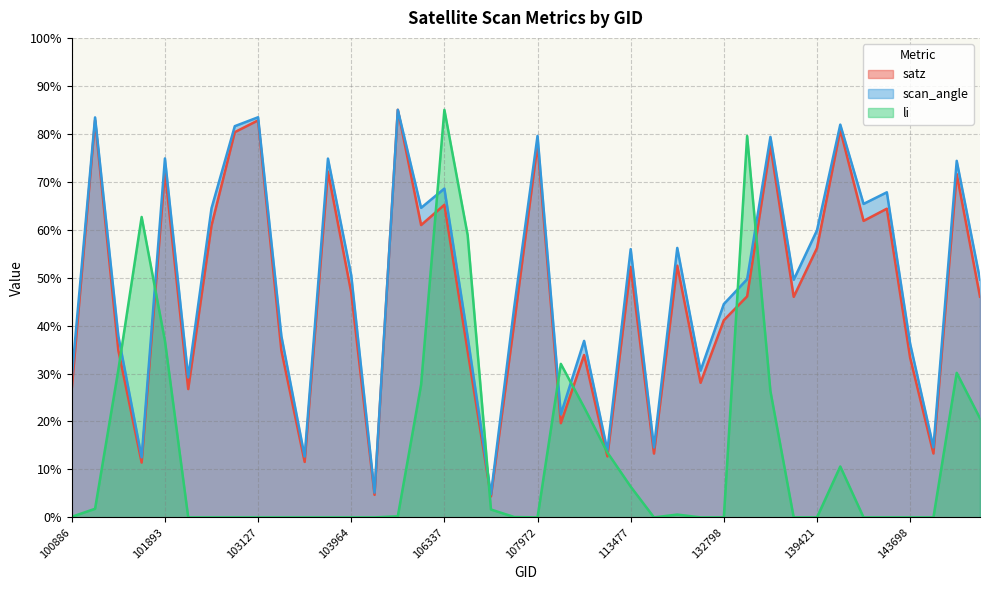

Where is scan_angle nearest to the value 44?

107613